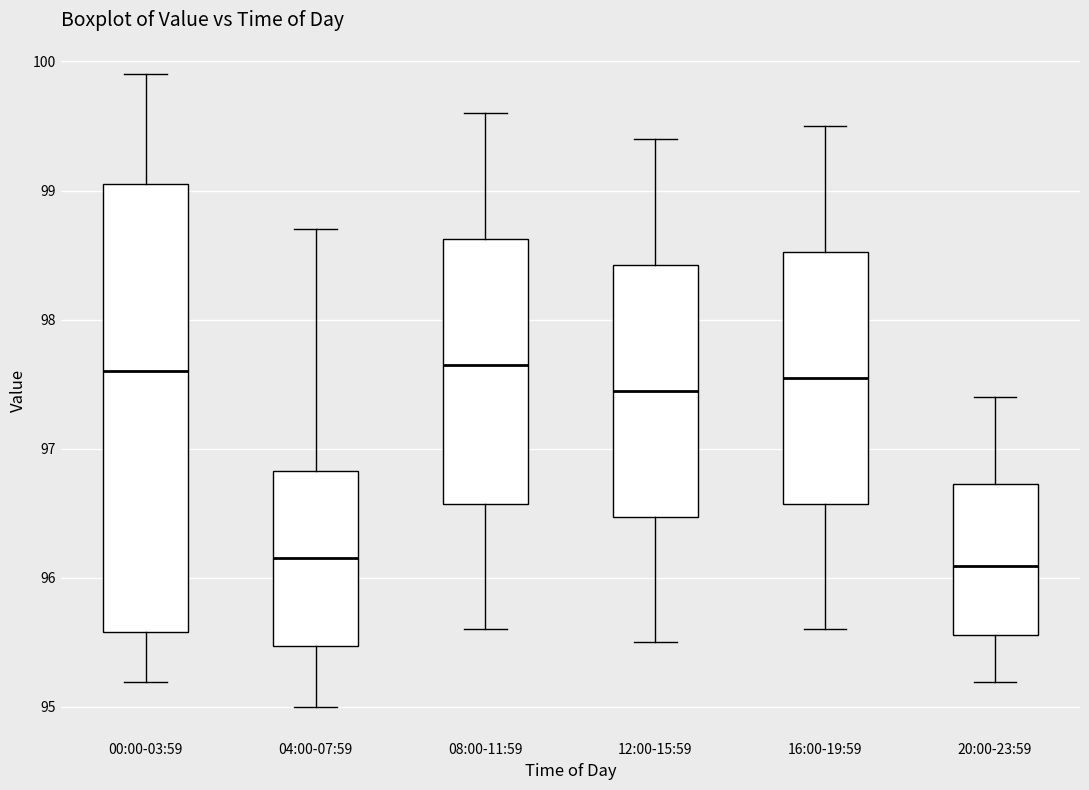

Reading left to right, read every box against the y-axis: the position of its median line, the range the box covers, and the ends of its whiskers. The values are not printed on the chart, so give them approximately, as read against the axis.

00:00-03:59: median 97.6, box 95.6 to 99.0, whiskers 95.2 to 99.9
04:00-07:59: median 96.2, box 95.5 to 96.8, whiskers 95.0 to 98.7
08:00-11:59: median 97.7, box 96.6 to 98.6, whiskers 95.6 to 99.6
12:00-15:59: median 97.5, box 96.5 to 98.4, whiskers 95.5 to 99.4
16:00-19:59: median 97.6, box 96.6 to 98.5, whiskers 95.6 to 99.5
20:00-23:59: median 96.1, box 95.6 to 96.7, whiskers 95.2 to 97.4